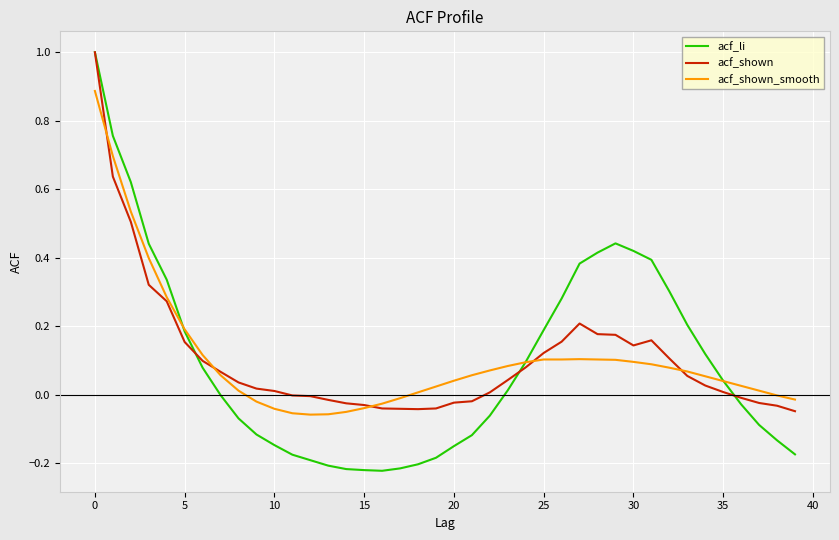

True or false: acf_shown_smooth has more than 0 interior local peaks.

True